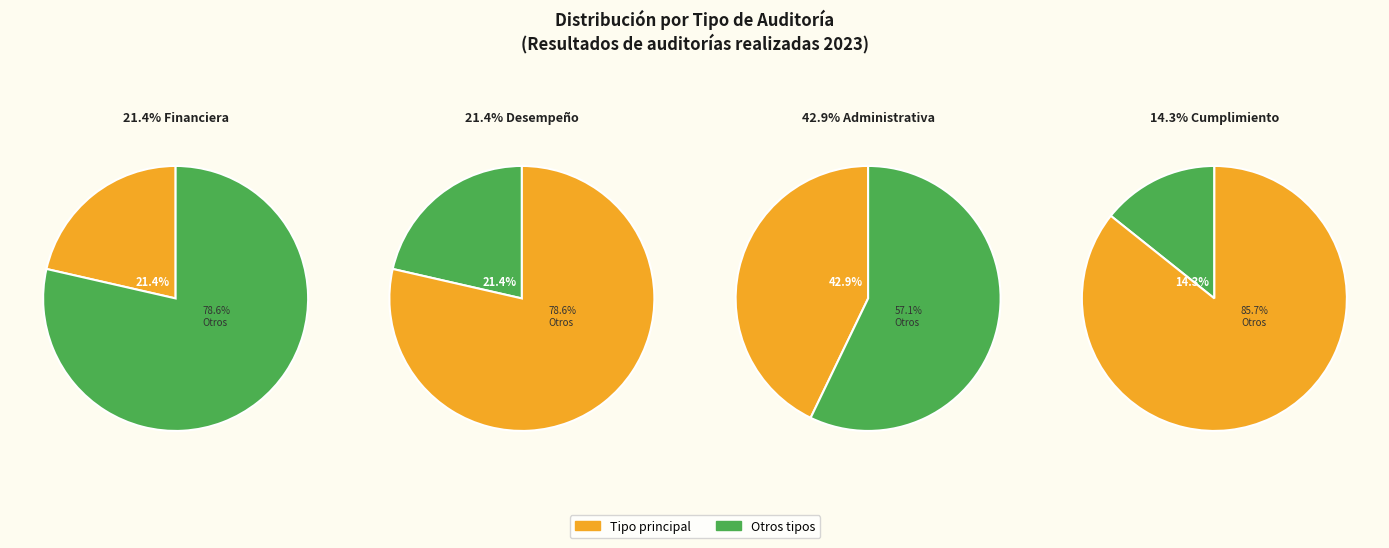

Which category has the biggest portion of the pie?

Administrativa